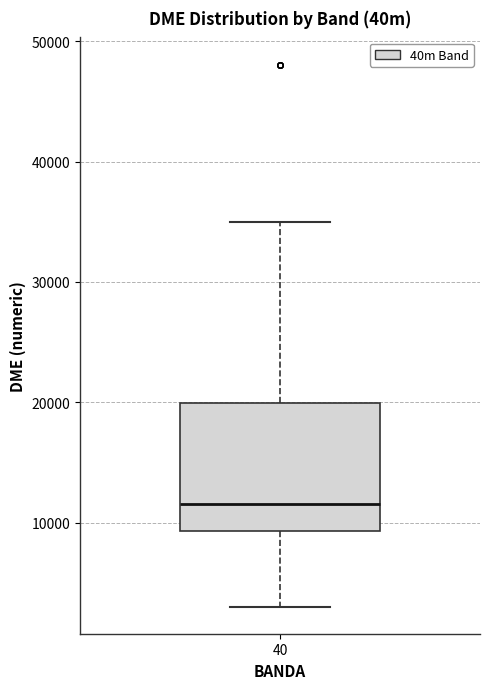

Read this box plot against the y-axis: the position of the median line, the range covered by the box, and the ends of both whiskers. The values are not printed on the chart, so give them approximately, as read against the axis.

median 12000, box 9000 to 20000, whiskers 3000 to 35000